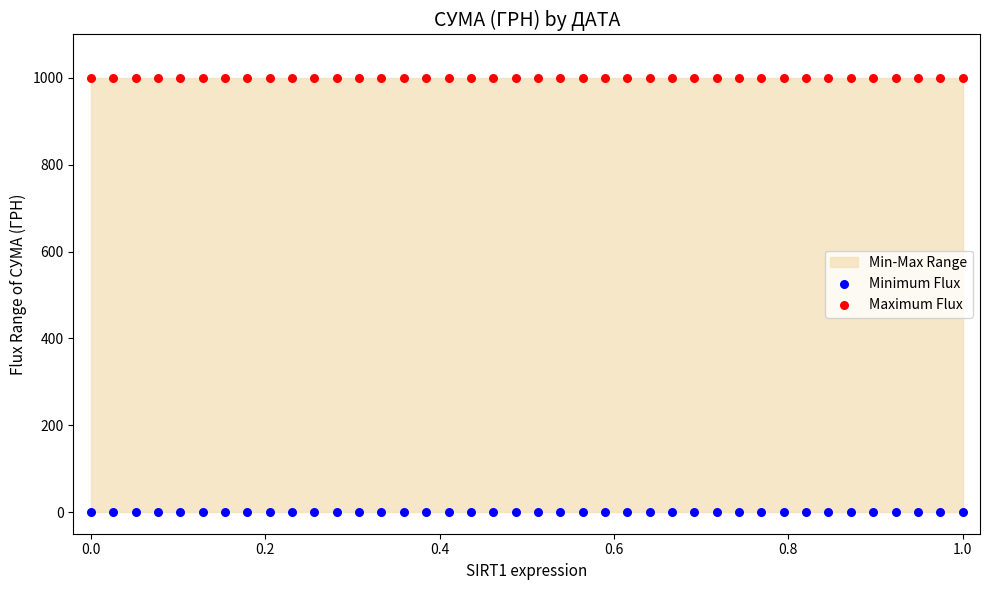

Which series contains the lowest Y value?

Minimum Flux